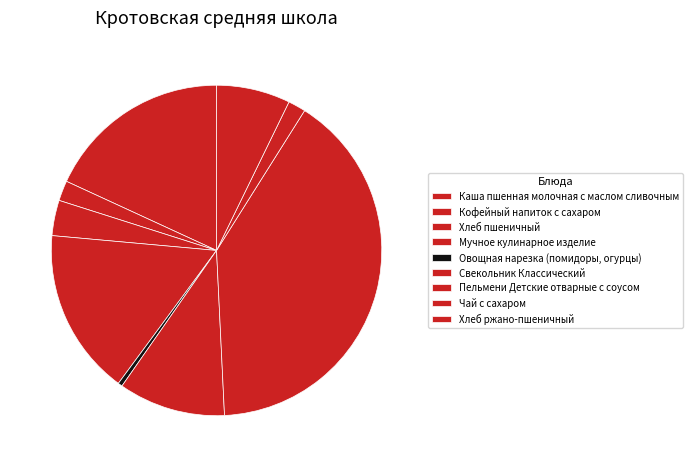

How many segments does this pie chart have?

9